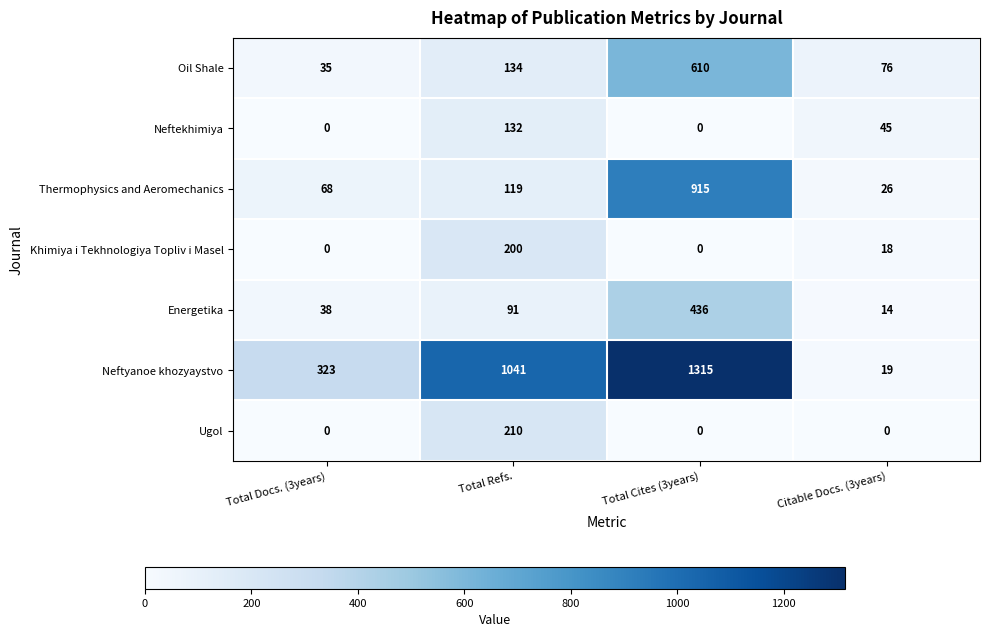

At which category is the sum across all series the highest?

Total Cites (3years)